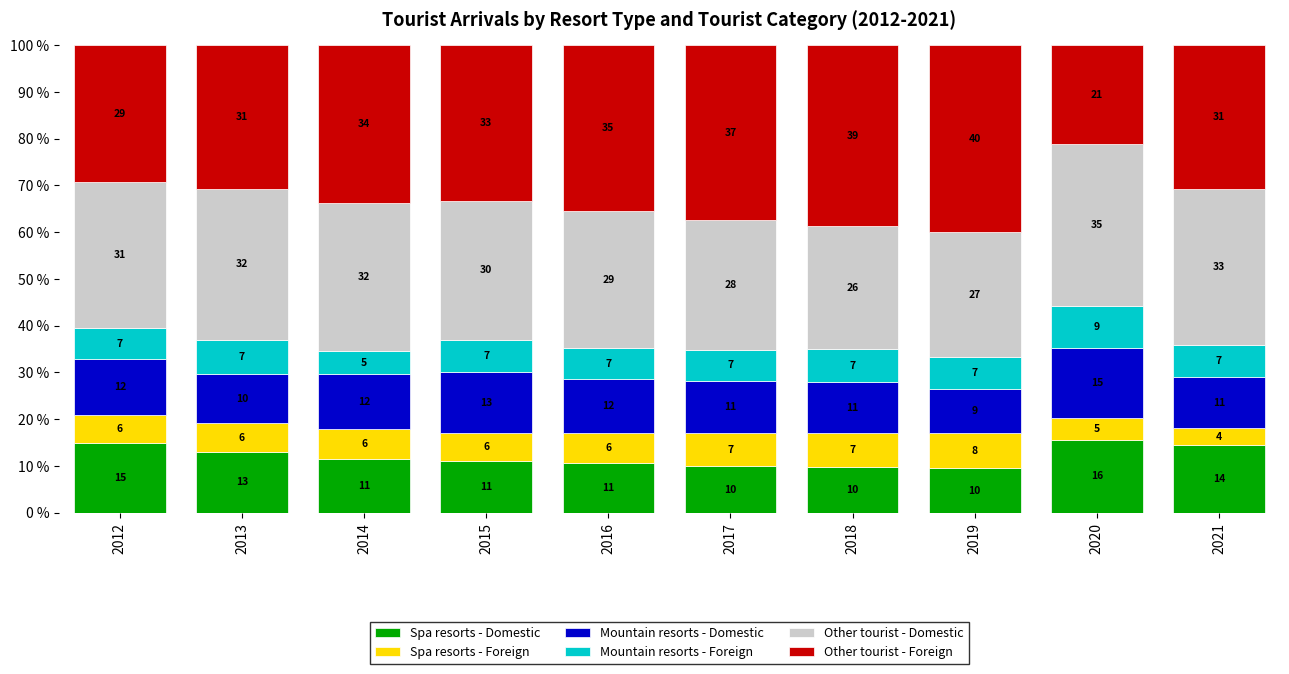

What is the sum of all Spa resorts - Foreign values?

61.1